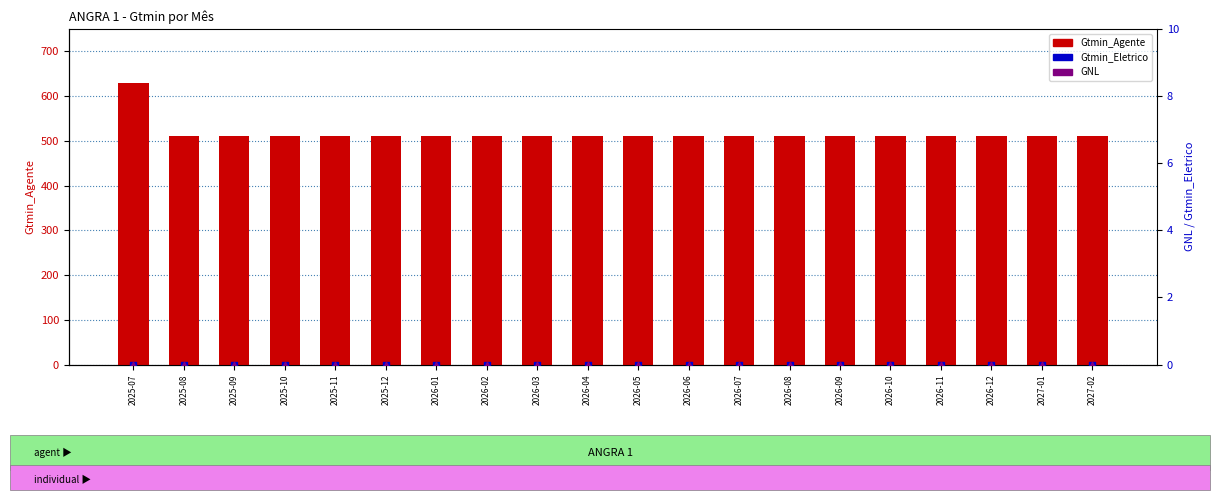

Which series reaches the minimum Y coordinate?

Gtmin_Eletrico